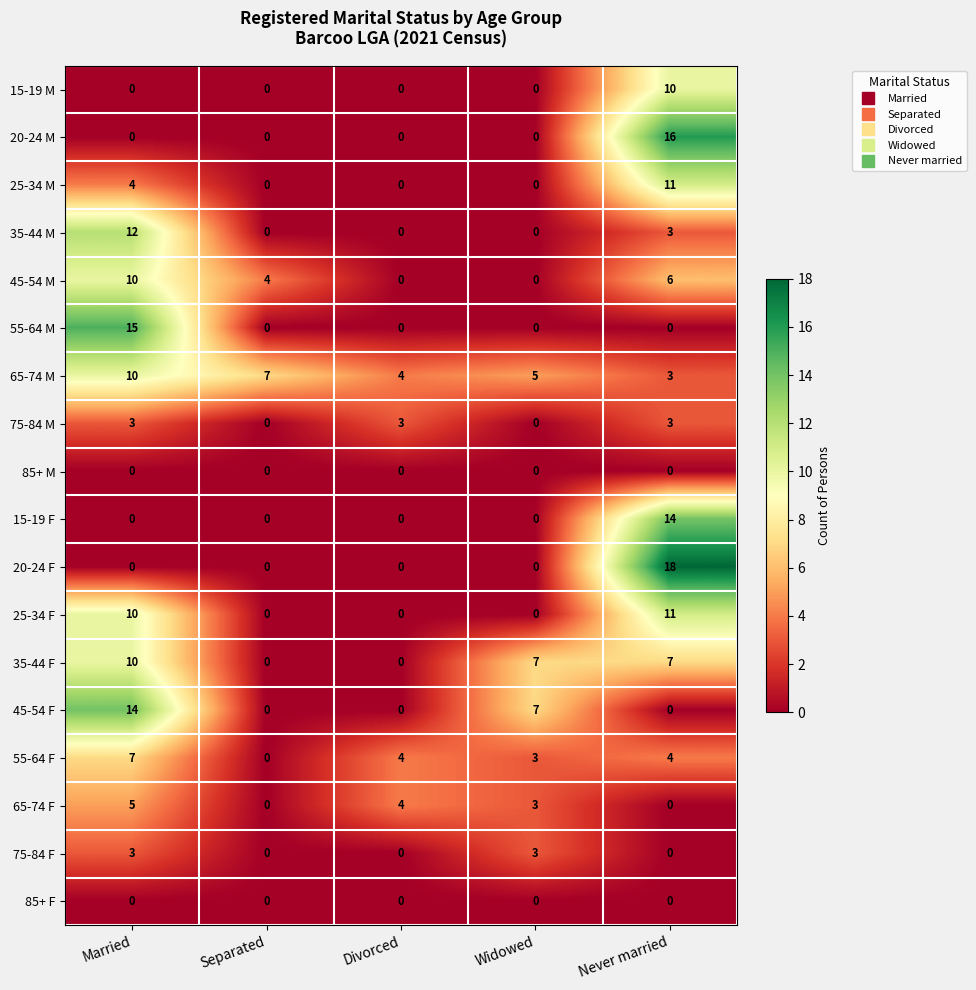

Is it true that 35-44 M equals 0 at Divorced?

True